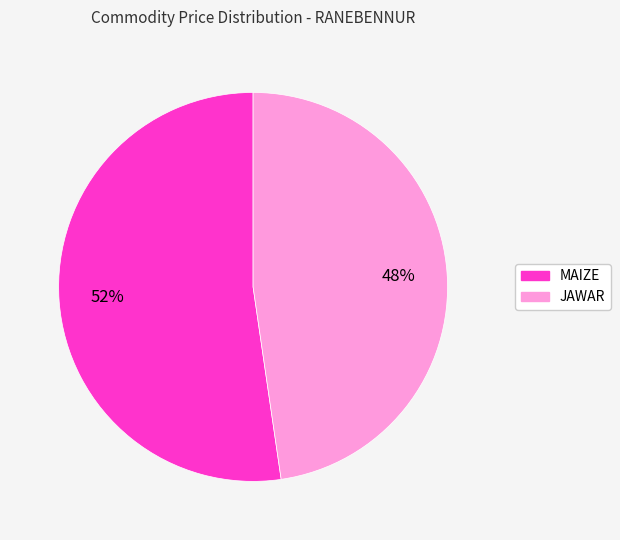

Rank the categories by value from highest to lowest.

MAIZE, JAWAR